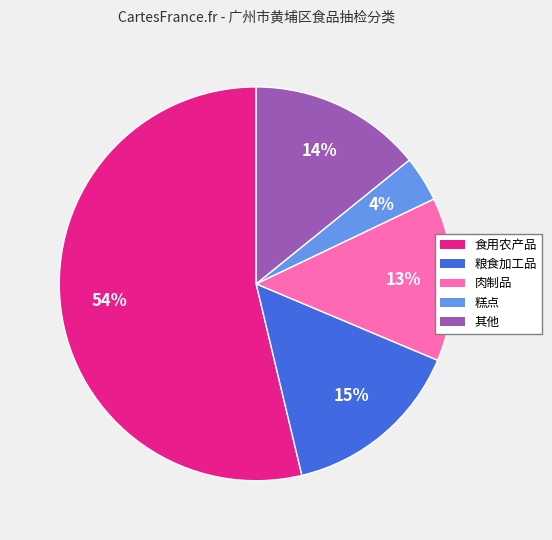

Is there a majority slice in this chart?

Yes